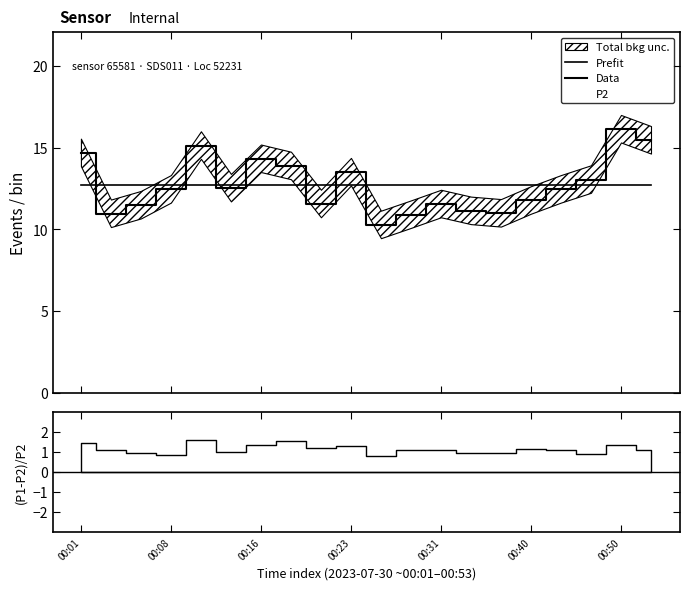

How many data points does each series have?

20